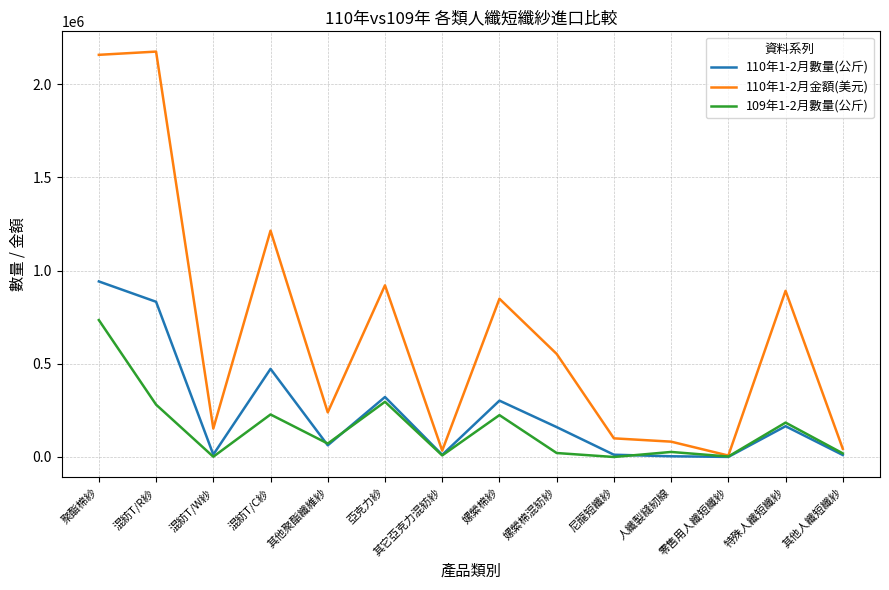

Is this an area chart (filled region under the line)?

No